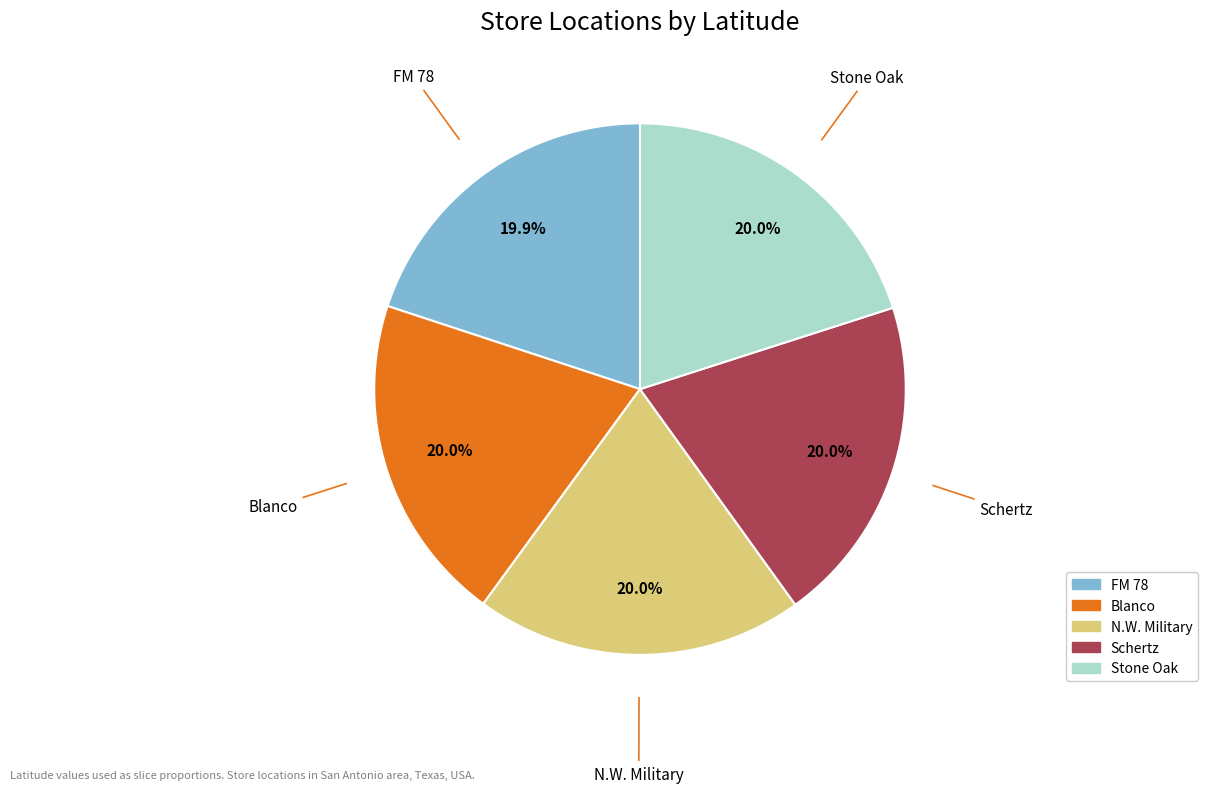

Is Blanco the majority of the pie?

No